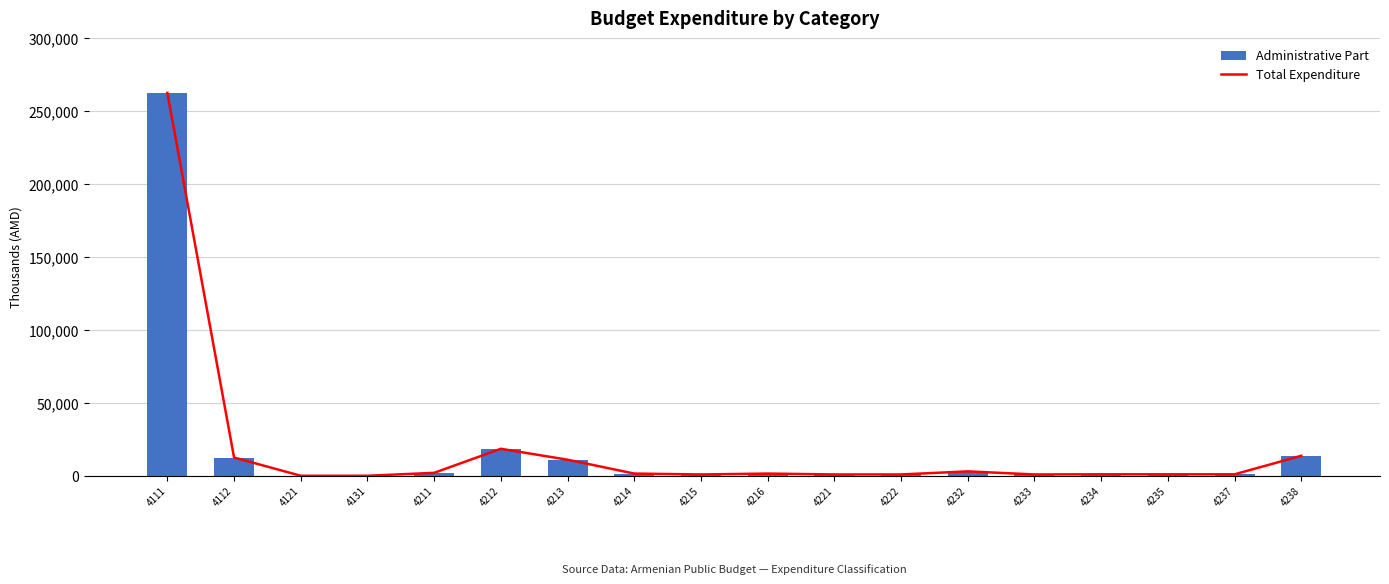

Which category has the lowest value in the Administrative Part series?

4121